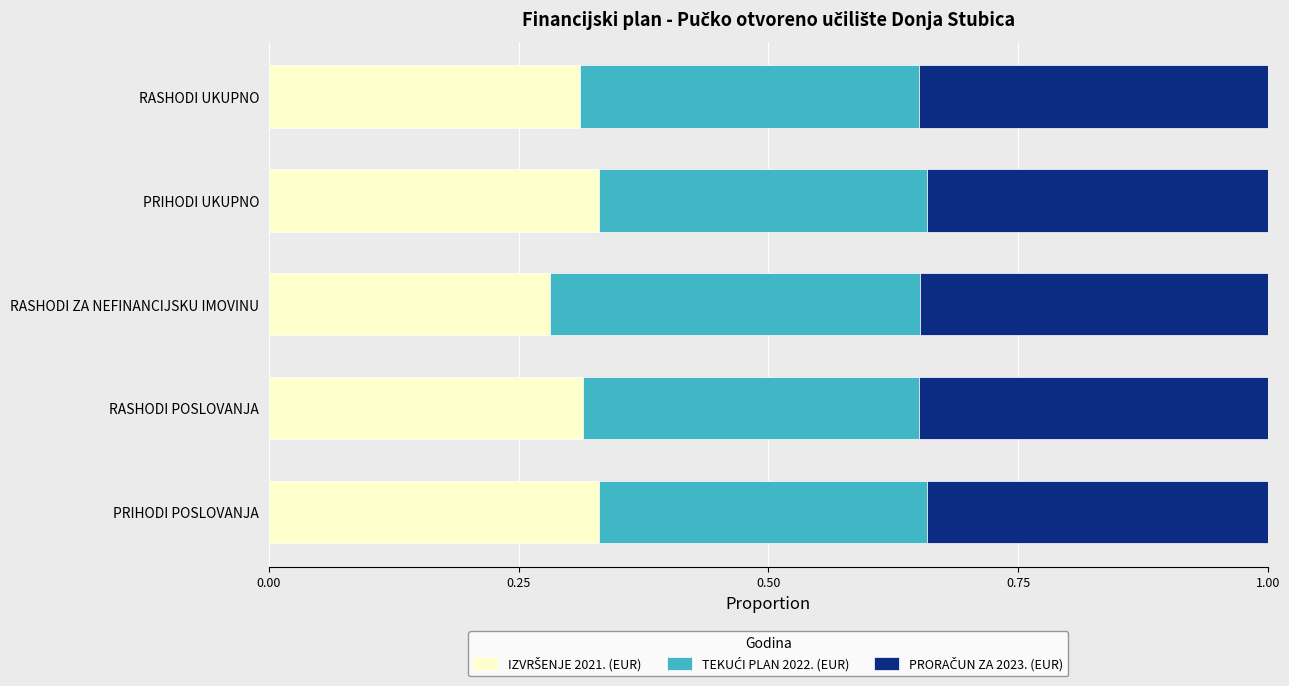

Rank the series by their maximum value, from highest to lowest.

TEKUĆI PLAN 2022. (EUR), PRORAČUN ZA 2023. (EUR), IZVRŠENJE 2021. (EUR)